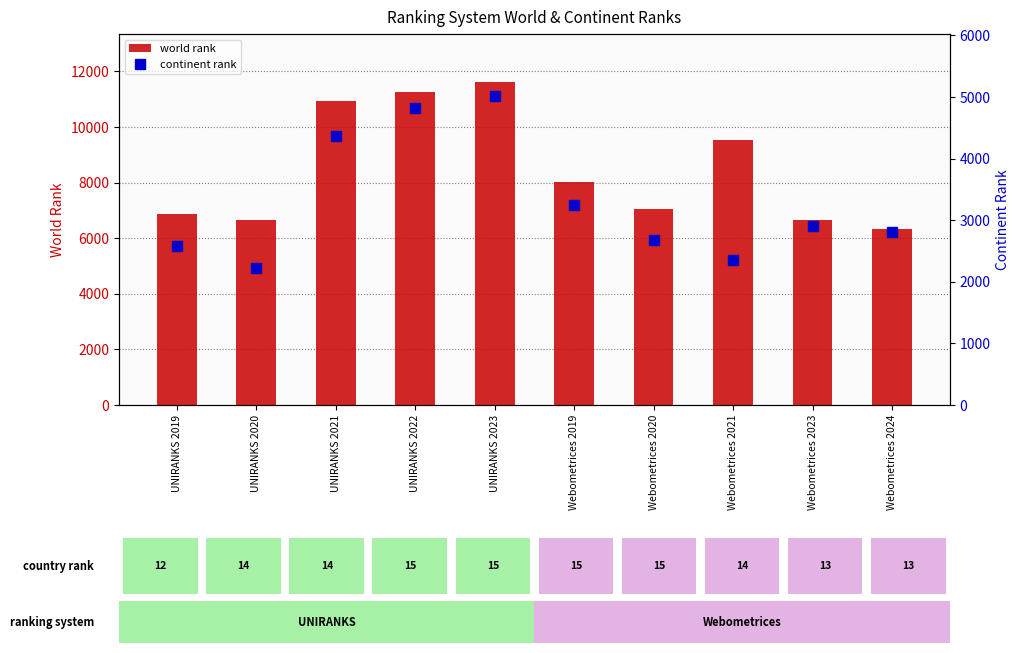

Which series has the largest range (max minus min)?

world rank